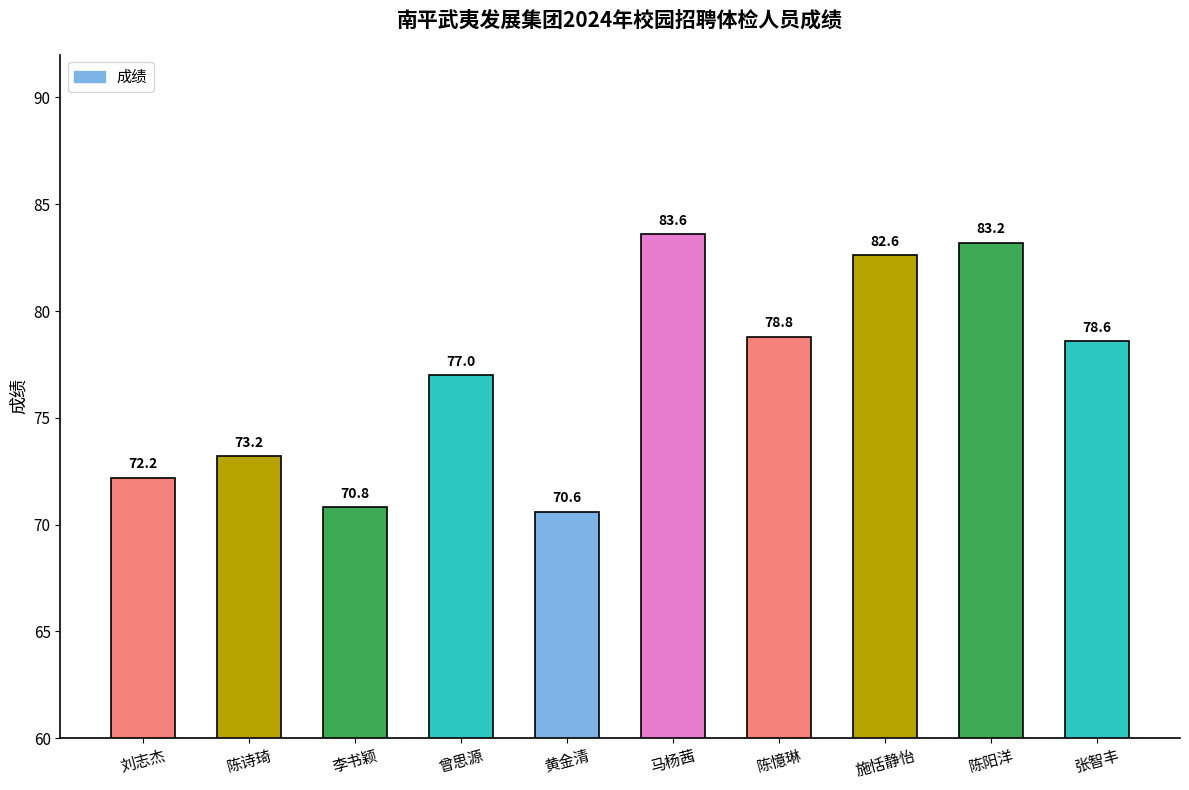

How many values are below 78?

5